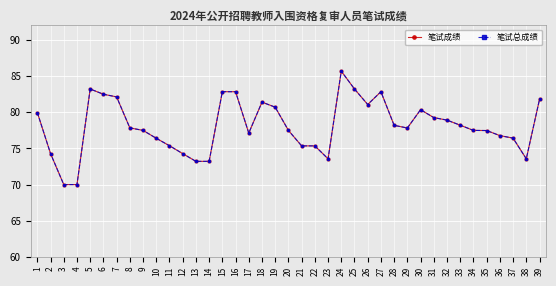

What is the approximate value of 笔试总成绩 at 15?

82.8